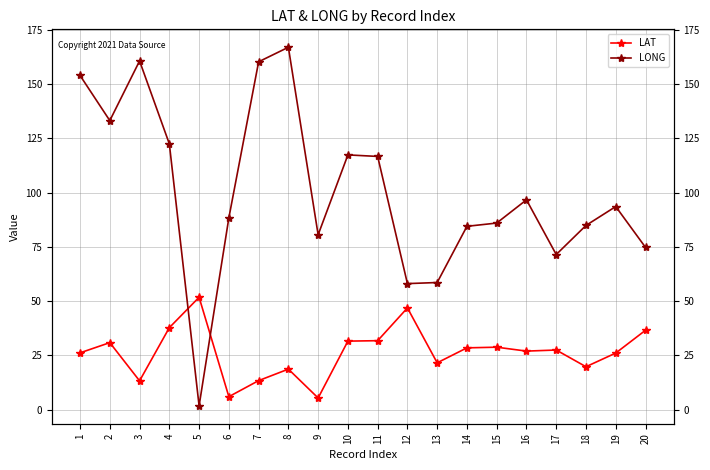

What value does the LAT series have at 8?

18.7